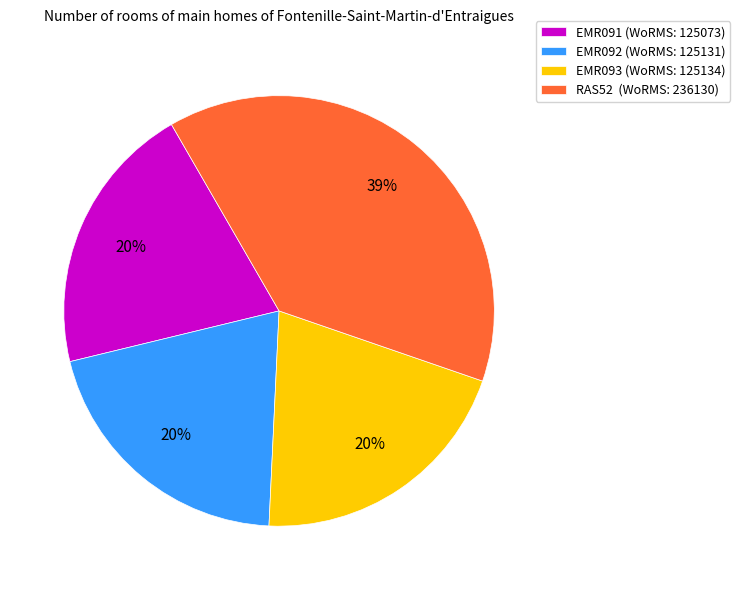

To the nearest percent, what is the average slice percentage?

25%